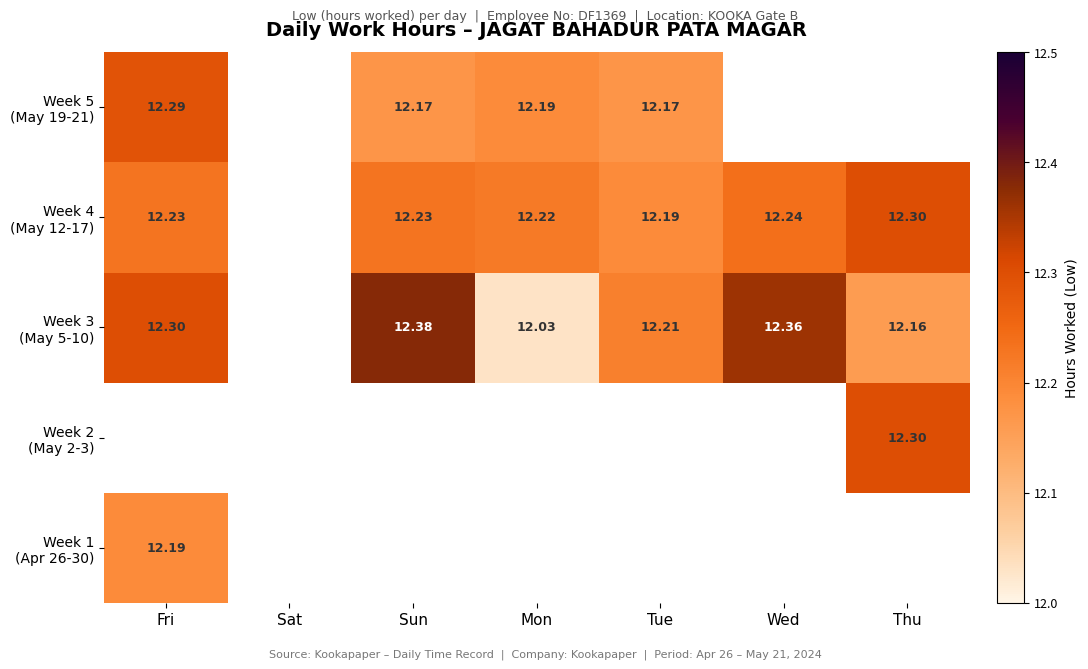

What is the smallest value displayed?

12.0